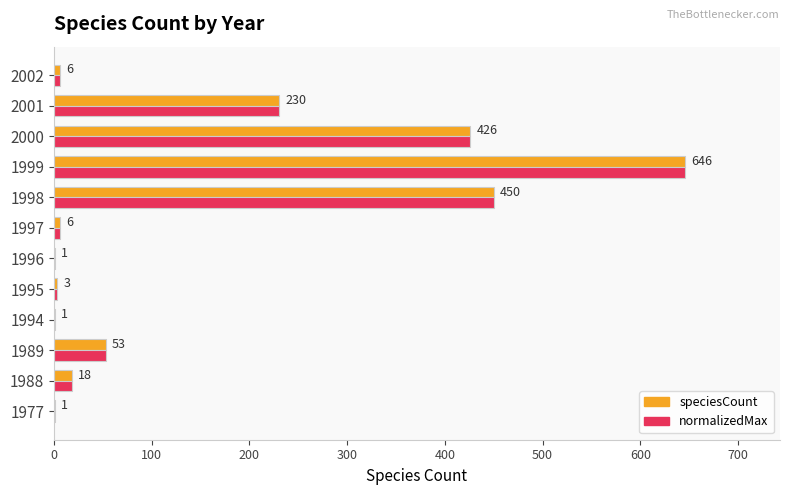

What is the sum of all speciesCount values?

1841.0